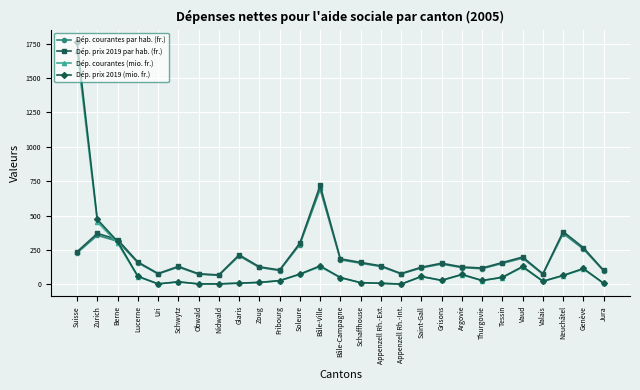

How many intersections are there between Dép. prix 2019 par hab. (fr.) and Dép. courantes (mio. fr.)?

1